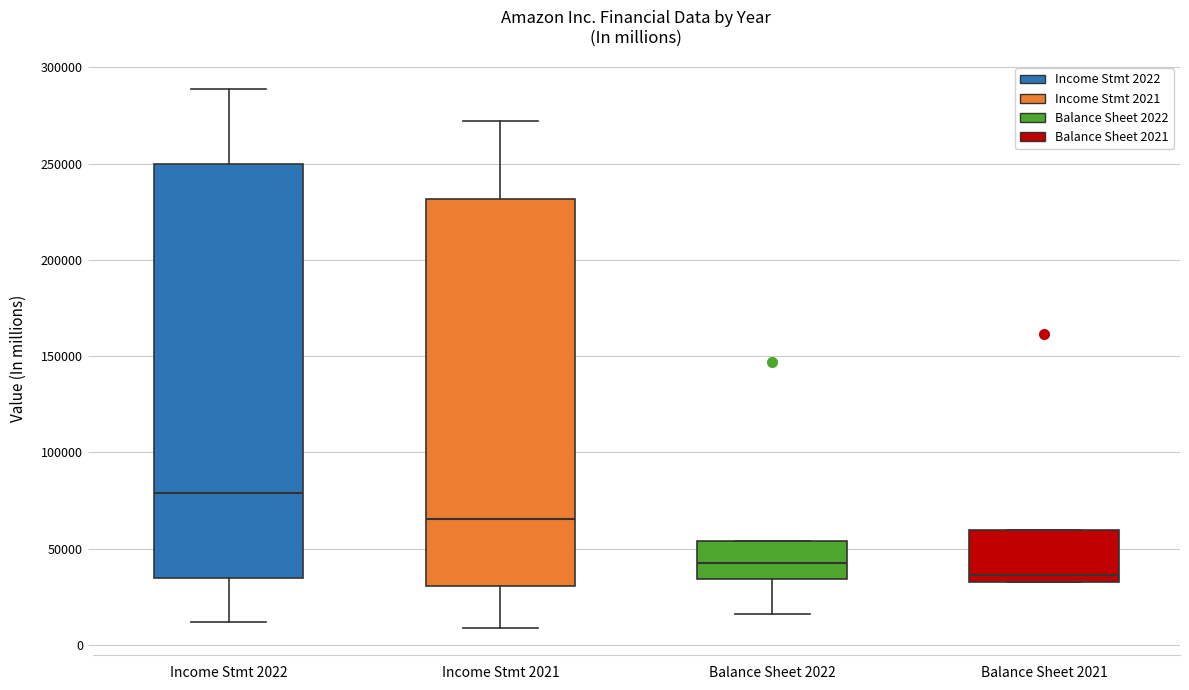

Where does the lower whisker of the box for Income Stmt 2021 end on the y-axis? The values are not printed on the chart, so give them approximately, as read against the axis.

10000